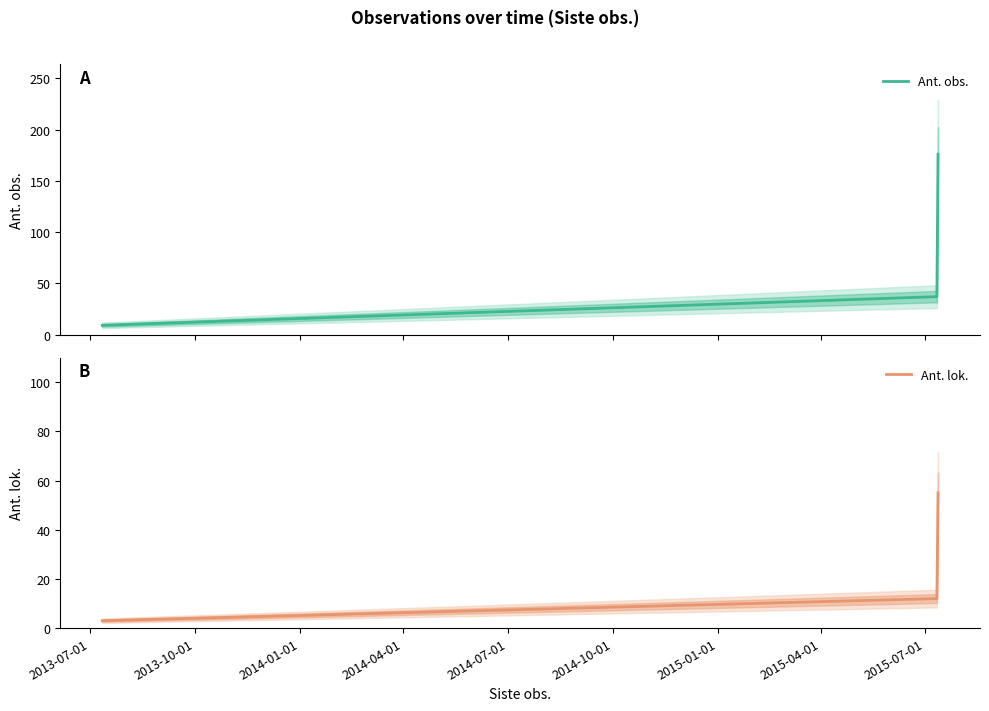

What is the maximum value for Ant. obs.?

176